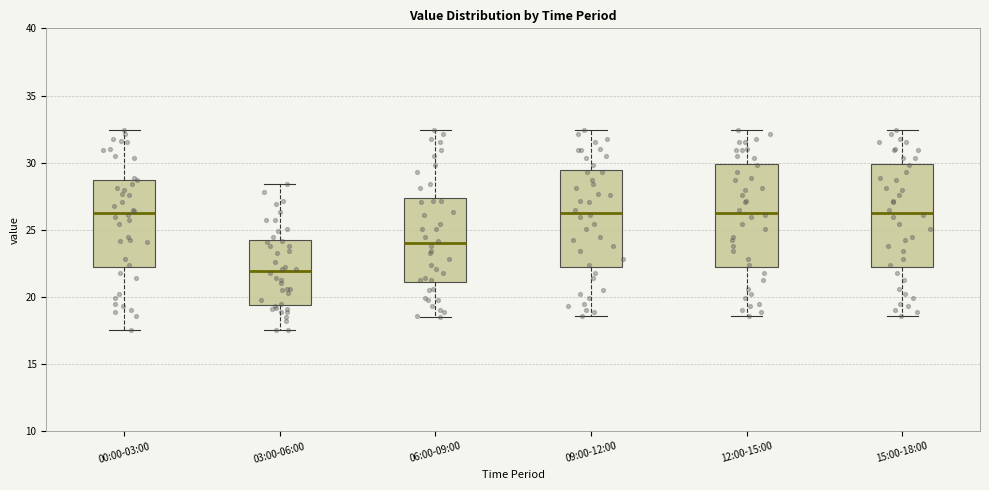

Reading left to right, transcribe this box plot: for each box, give where its median line is, the range the box spans, and where its two whiskers end, as read against the y-axis. The values are not printed on the chart, so give them approximately, as read against the axis.

00:00-03:00: median 26.0, box 22.0 to 28.5, whiskers 17.5 to 32.5
03:00-06:00: median 22.0, box 19.5 to 24.5, whiskers 17.5 to 28.5
06:00-09:00: median 24.0, box 21.0 to 27.5, whiskers 18.5 to 32.5
09:00-12:00: median 26.5, box 22.0 to 29.5, whiskers 18.5 to 32.5
12:00-15:00: median 26.5, box 22.0 to 30.0, whiskers 18.5 to 32.5
15:00-18:00: median 26.5, box 22.0 to 30.0, whiskers 18.5 to 32.5